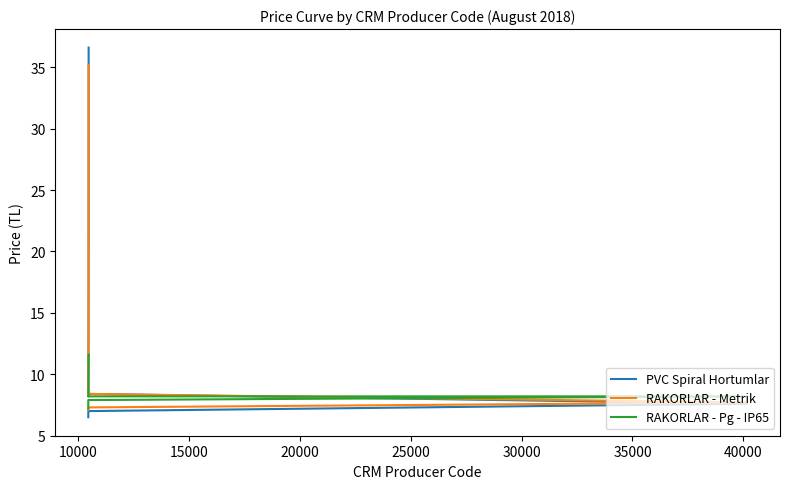

What is the difference between the maximum and minimum values in the RAKORLAR - Pg - IP65 series?

4.4